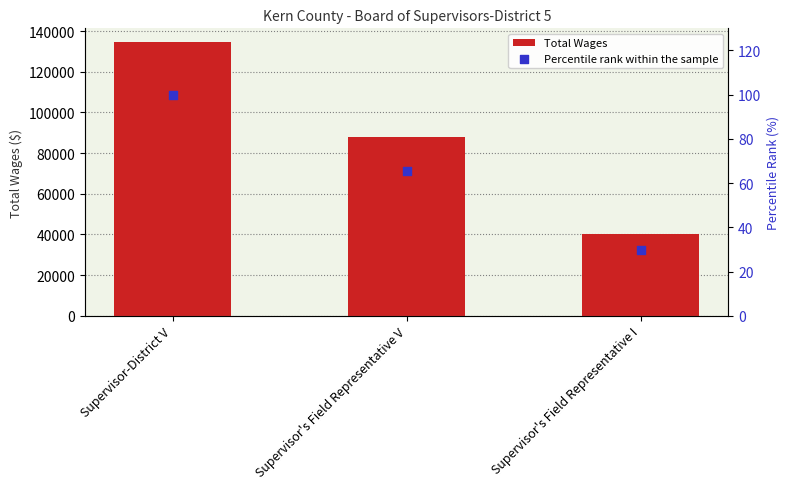

Which series has the largest total across all categories?

Total Wages